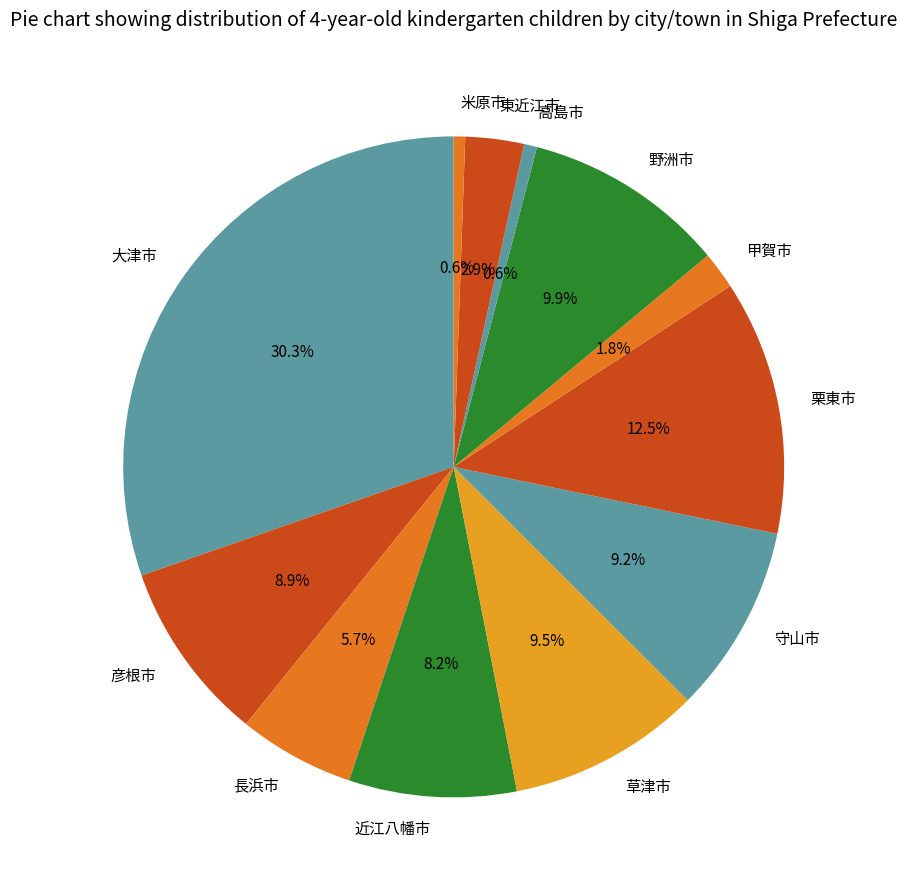

Approximately how many times larger is the value at 東近江市 compared to 高島市?

4.5